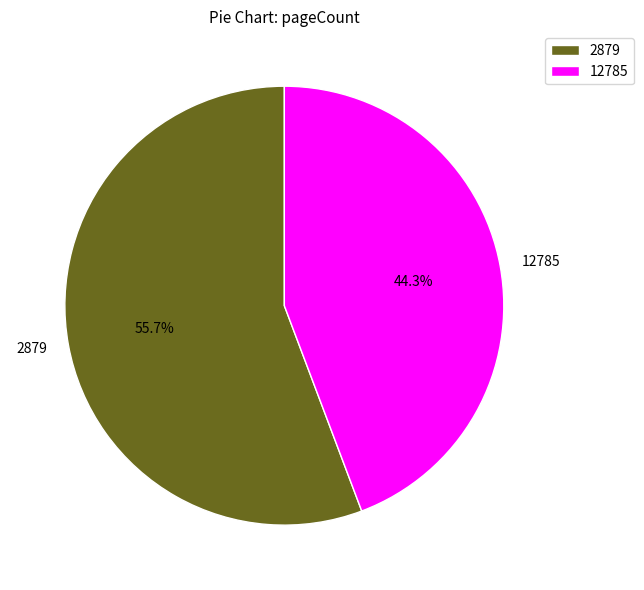

To the nearest percent, what is the combined percentage of 12785 and 2879?

100%